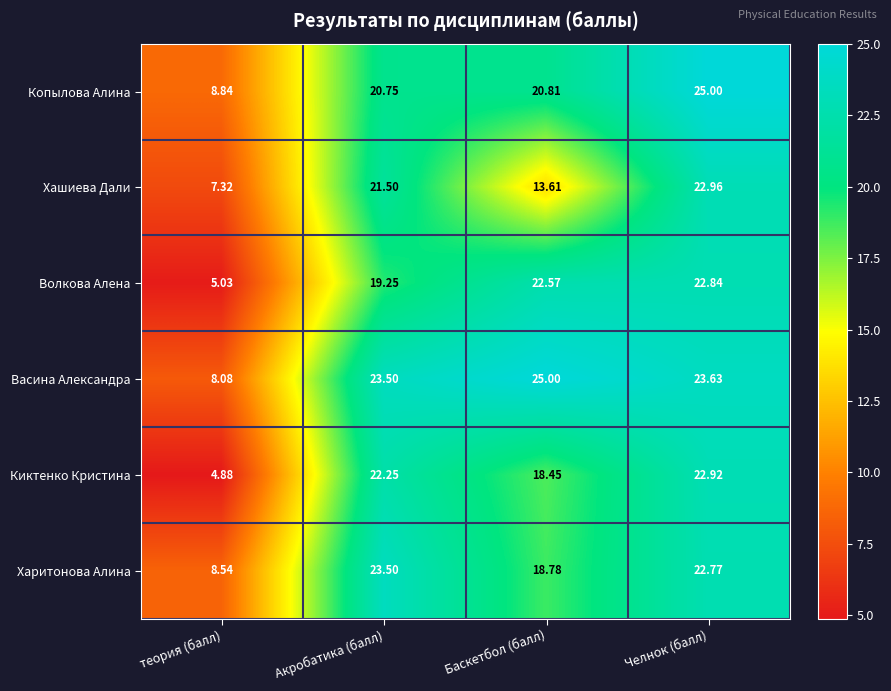

At теория (балл), list the series in order from largest to smallest.

Копылова Алина, Харитонова Алина, Васина Александра, Хашиева Дали, Волкова Алена, Киктенко Кристина